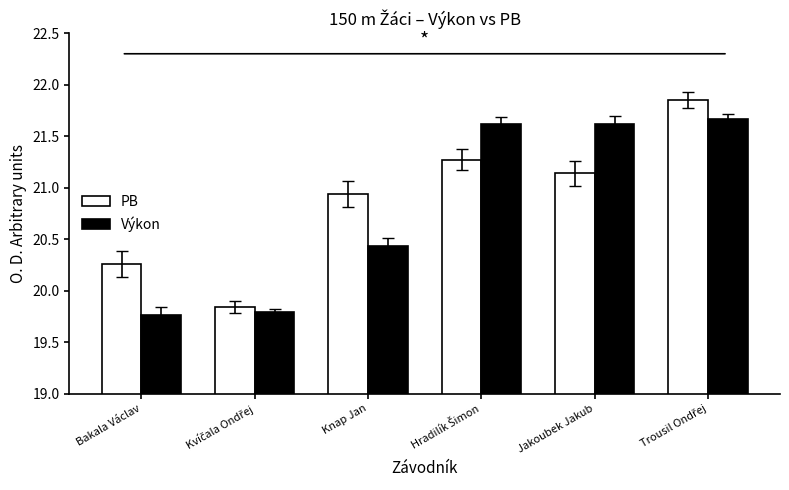

The Výkon series shows 20.4 at Knap Jan. True or false?

True